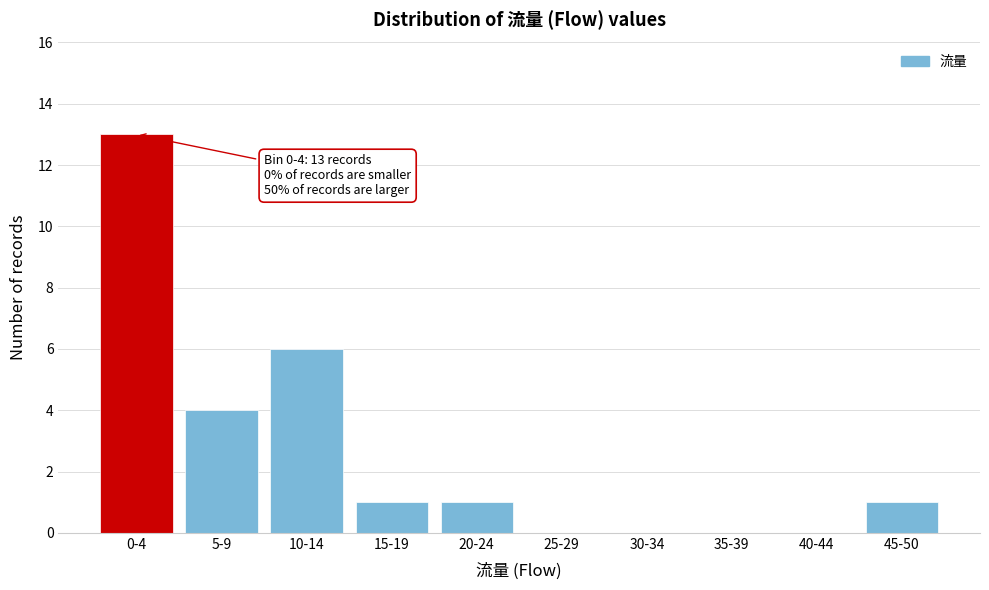

Reading right to left, what are all the values shown in this chart?

45-50=1	40-44=0	35-39=0	30-34=0	25-29=0	20-24=1	15-19=1	10-14=6	5-9=4	0-4=13